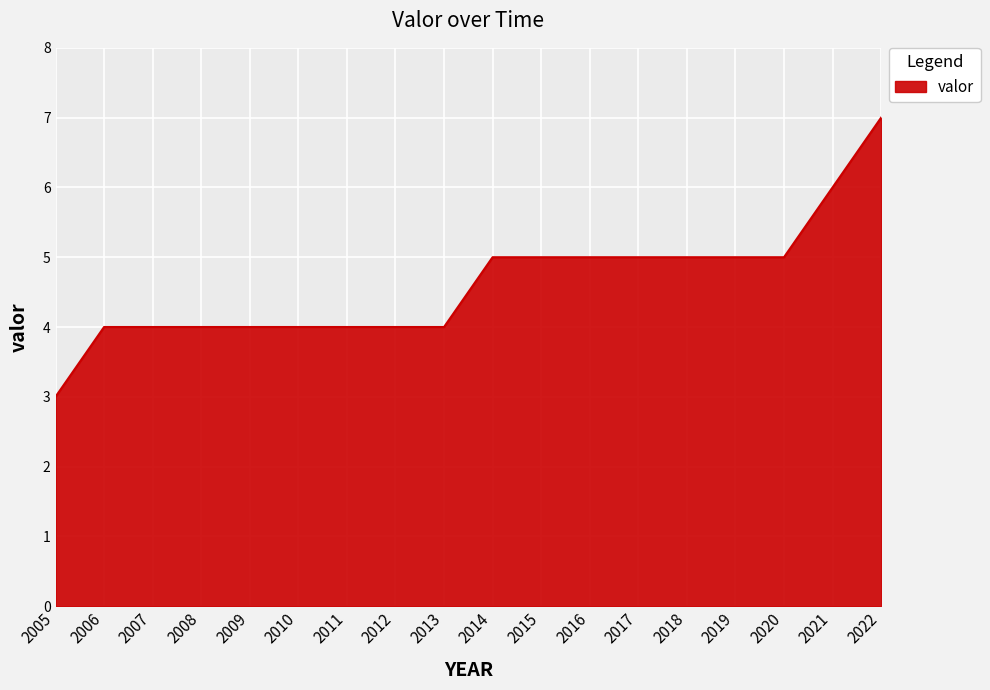

What is the difference between the second highest and minimum values?

3